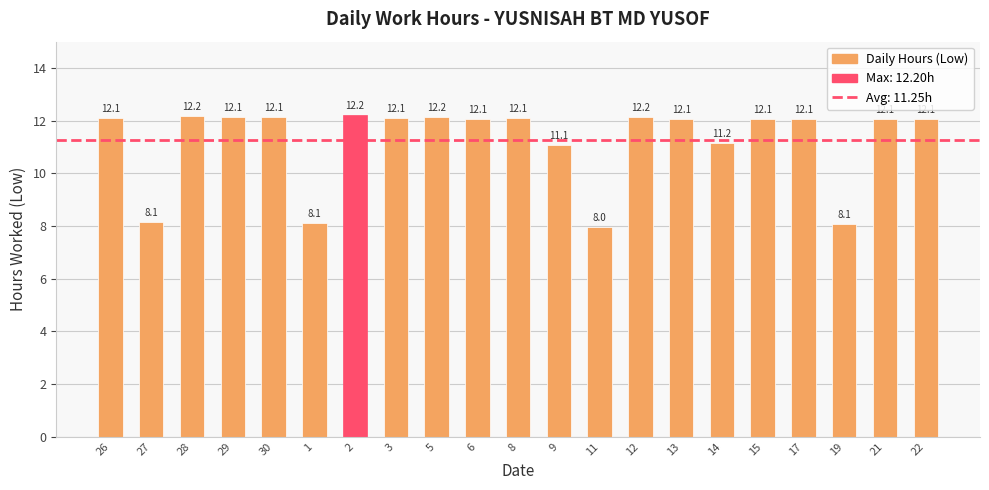

True or false: the data shows 12.1 at 30.

True